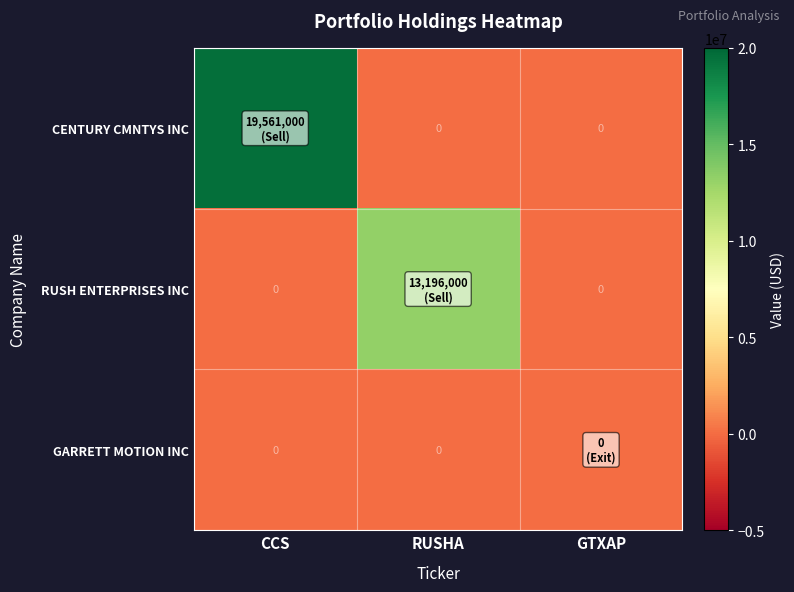

Which label corresponds to the largest value in the chart?

CCS